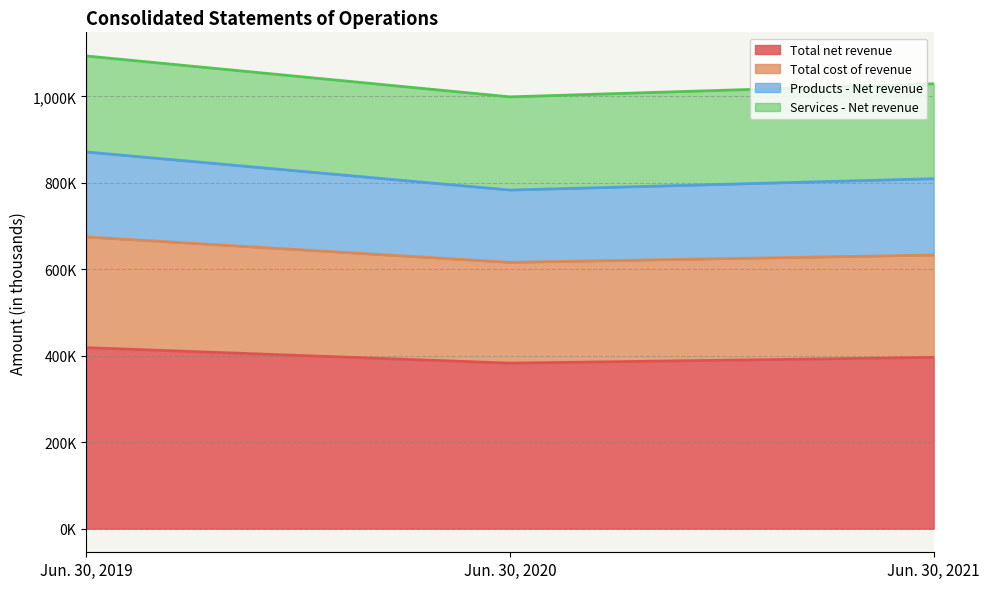

What is the lowest value of the Total cost of revenue series?

616135